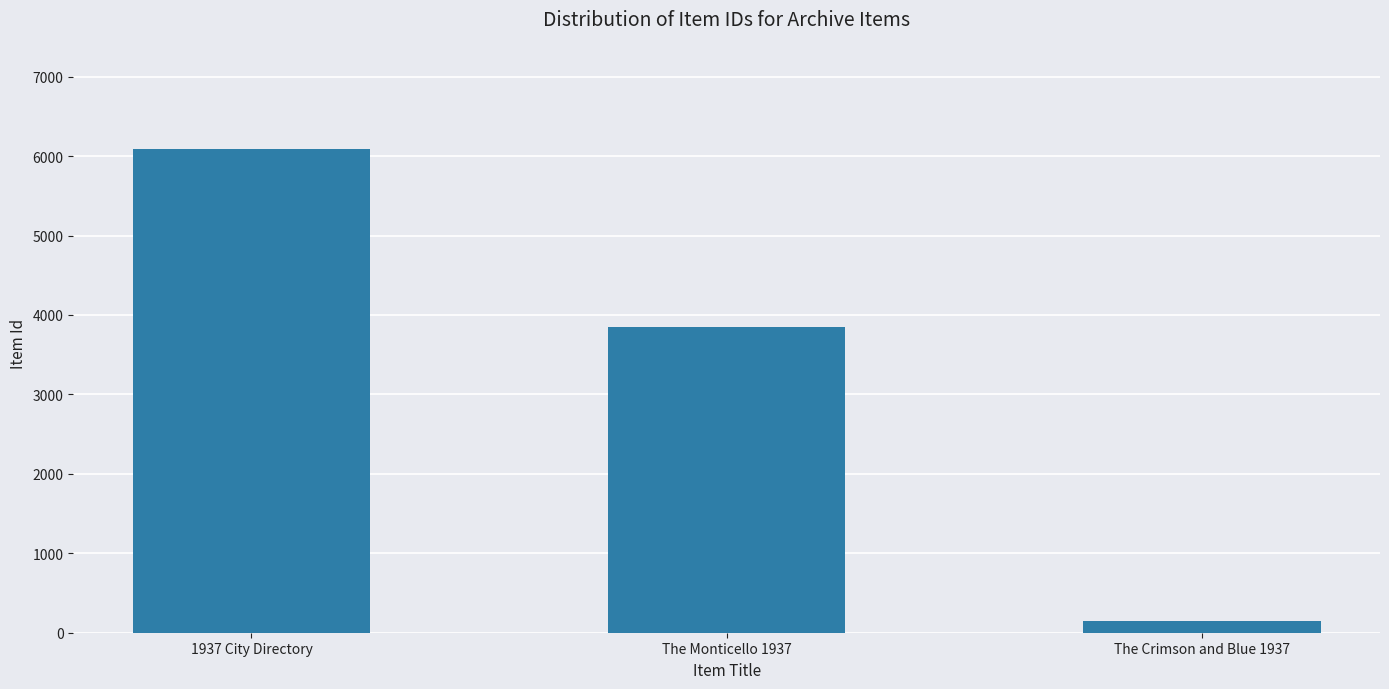

Are the bars horizontal?

No